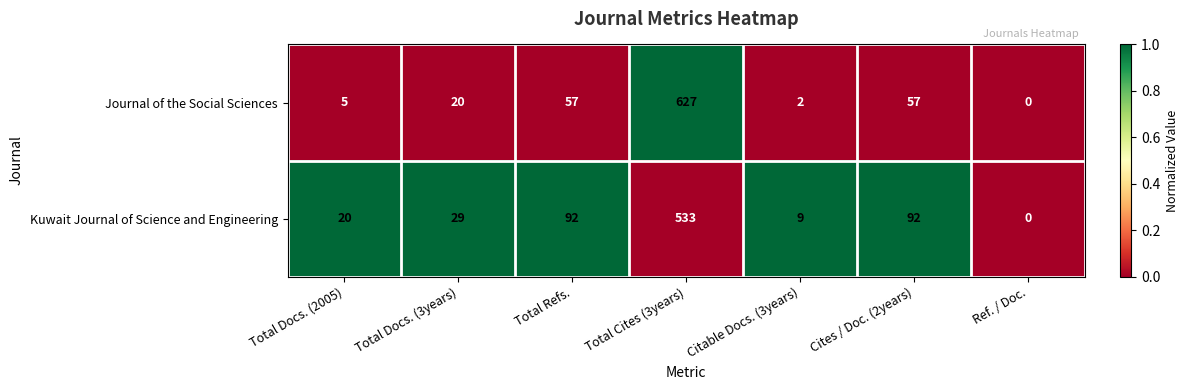

The value of Kuwait Journal of Science and Engineering at Cites / Doc. (2years) is 23. True or false?

False